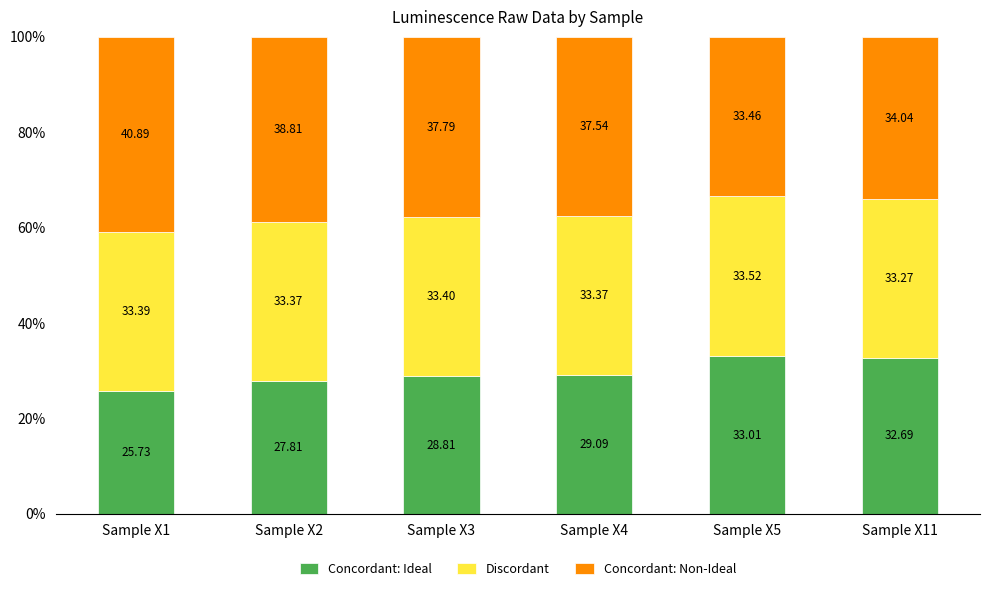

What is the difference between the Concordant: Ideal values at Sample X11 and Sample X4?

3.6